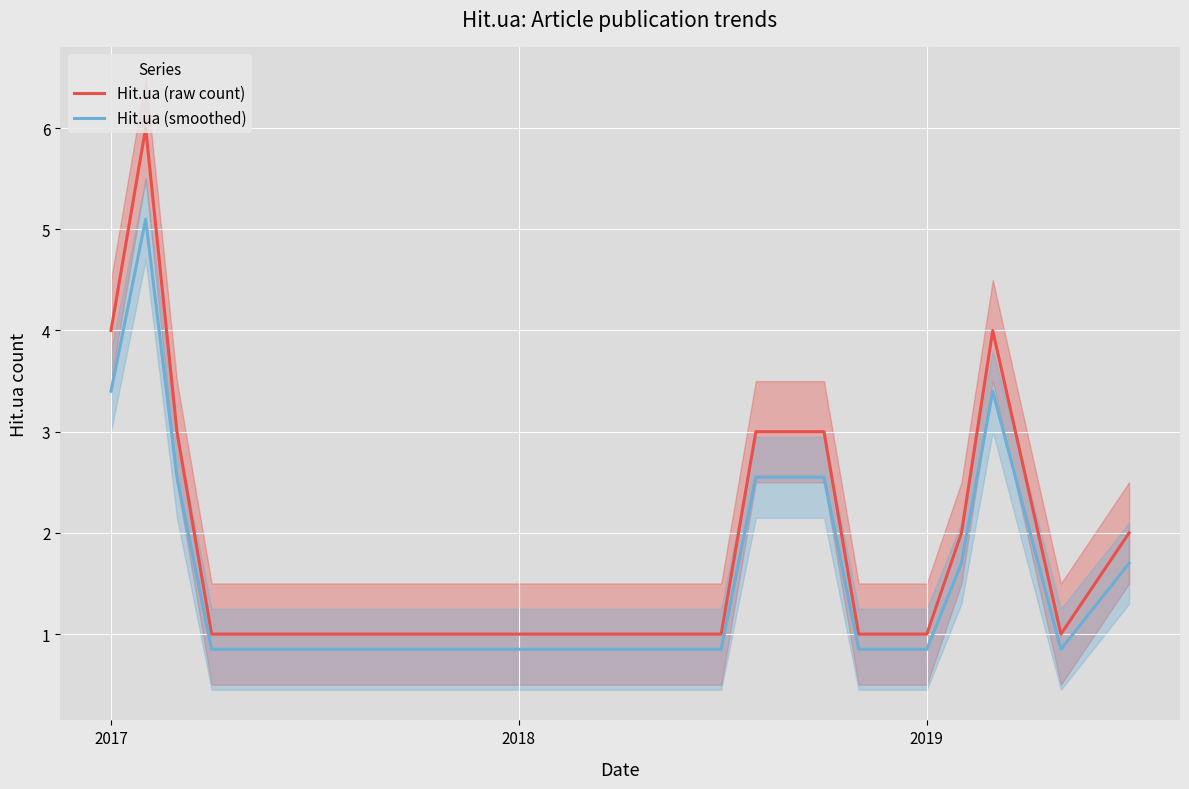

True or false: Hit.ua (smoothed) and Hit.ua (raw count) cross at least once.

False